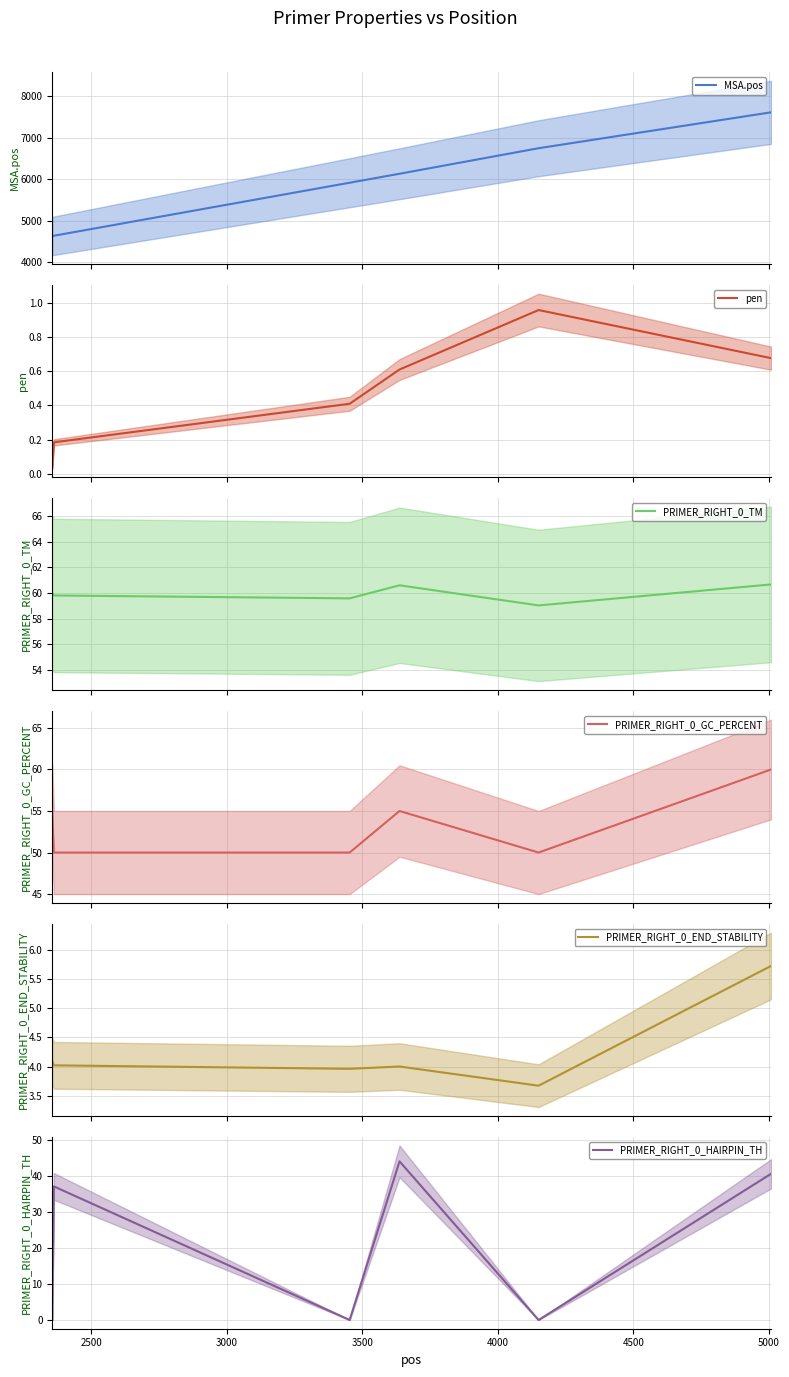

True or false: PRIMER_RIGHT_0_GC_PERCENT and PRIMER_RIGHT_0_TM cross at least once.

False